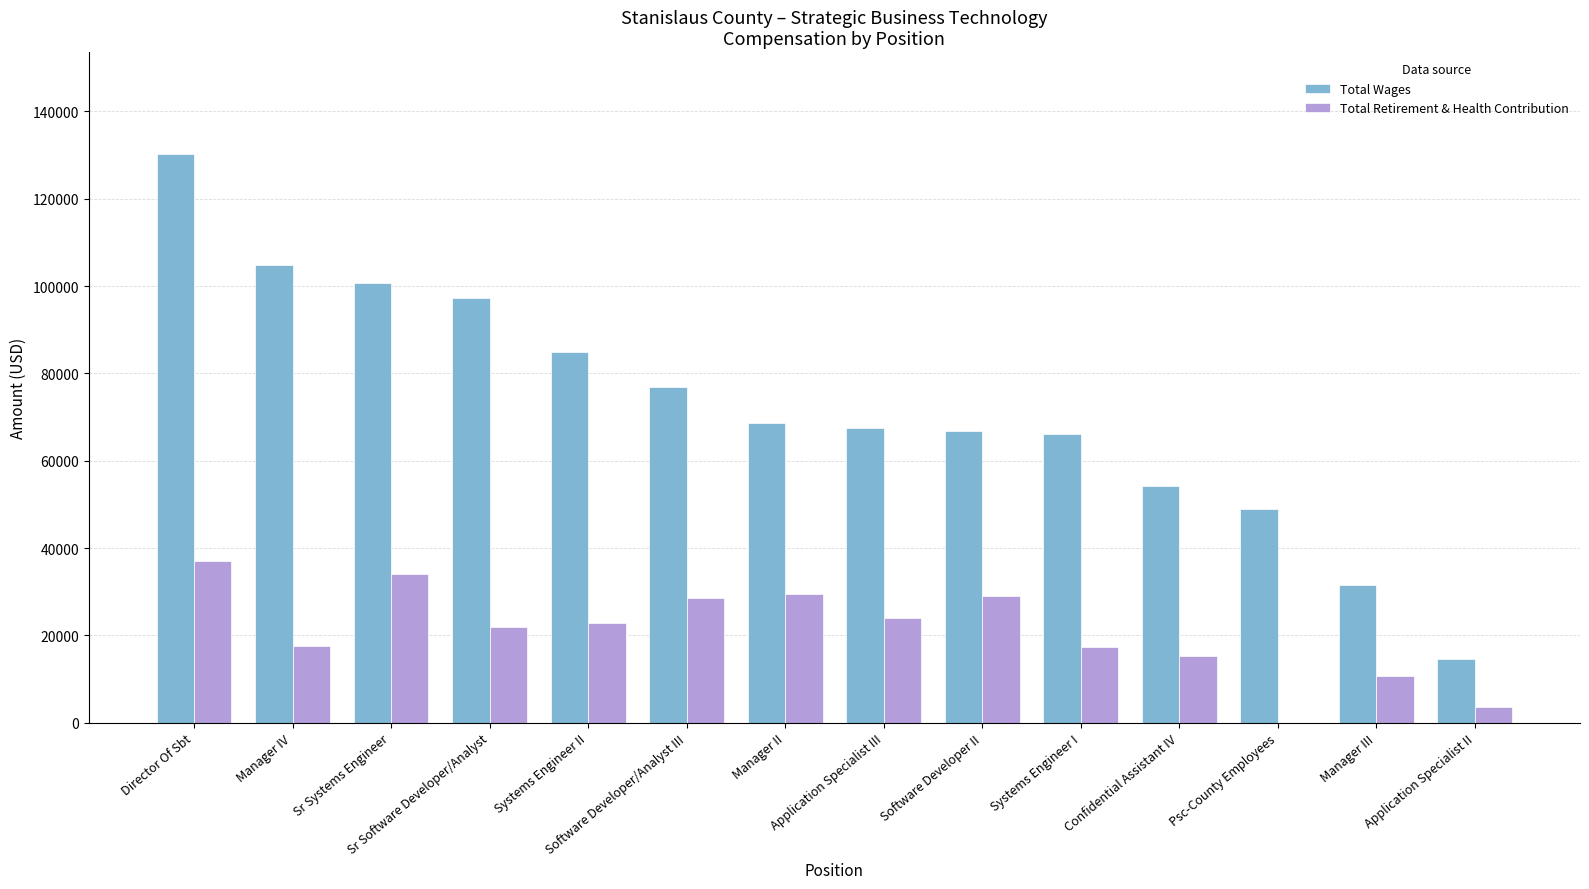

How many groups of bars are there?

14